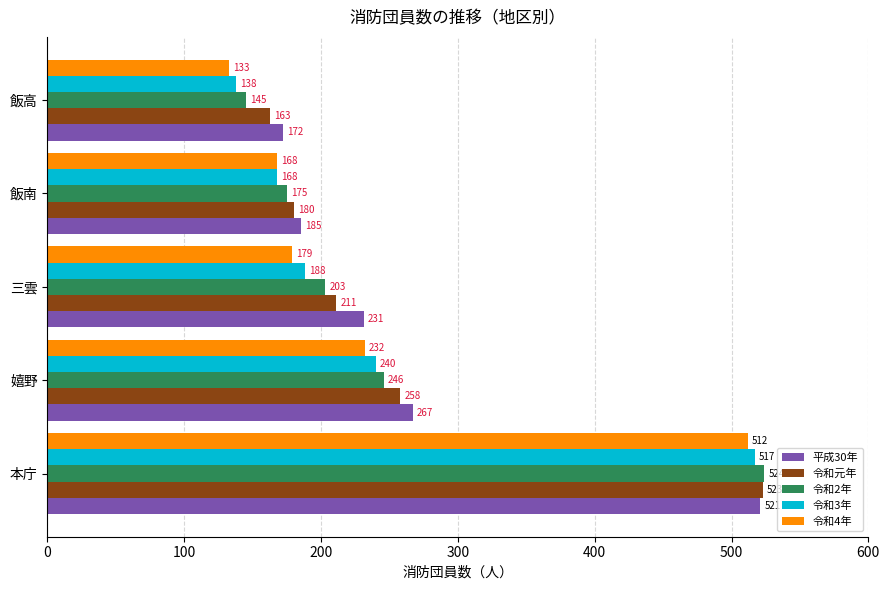

Is it true that 令和2年 equals 74 at 三雲?

False